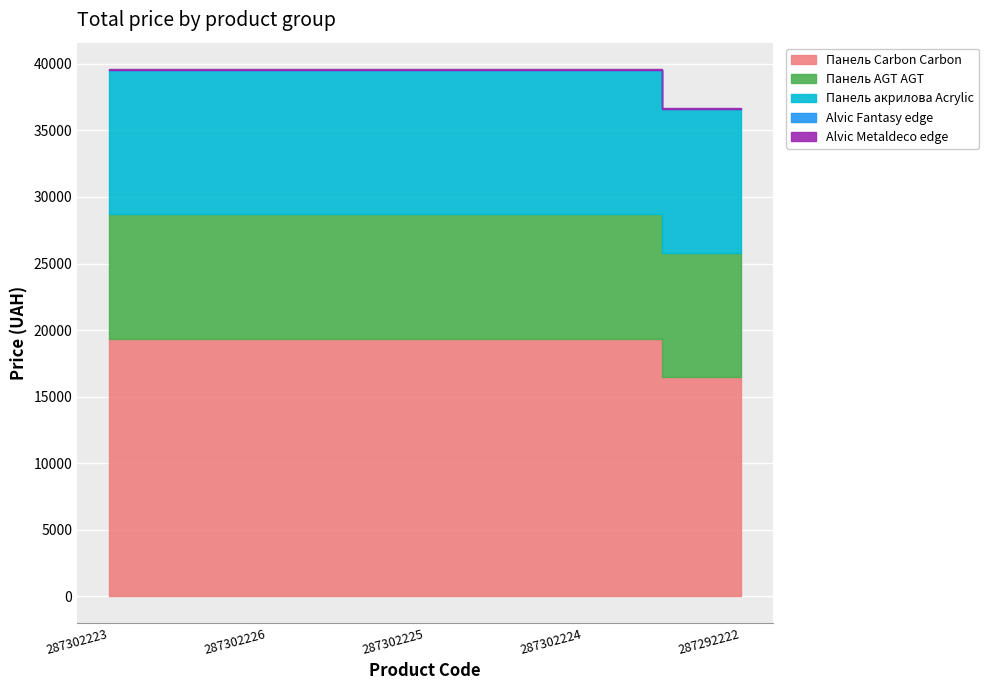

List the series in order of their peak value, lowest first.

Alvic Fantasy edge, Alvic Metaldeco edge, Панель AGT AGT, Панель акрилова Acrylic, Панель Carbon Carbon